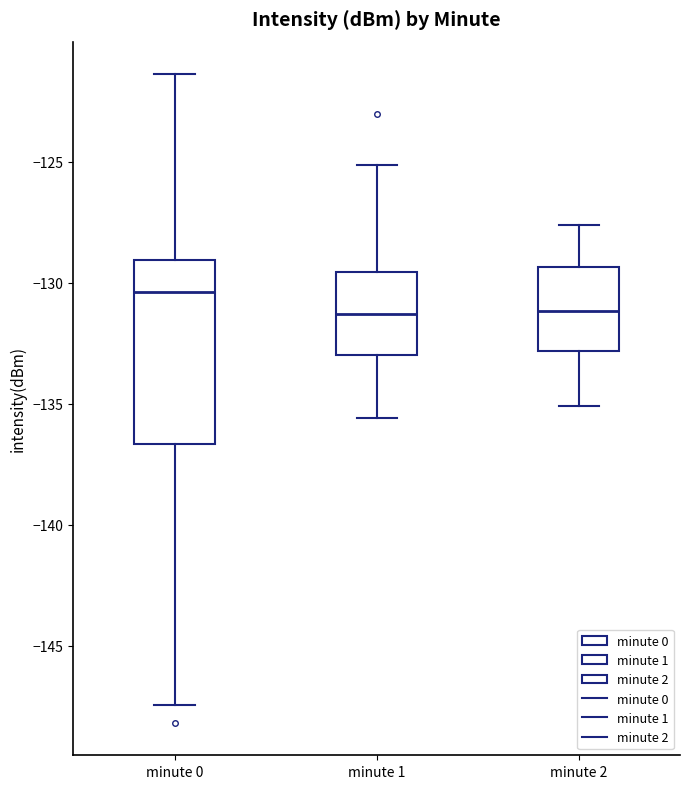

Reading left to right, transcribe this box plot: for each box, give where its median line is, the range the box spans, and where its two whiskers end, as read against the y-axis. The values are not printed on the chart, so give them approximately, as read against the axis.

minute 0: median -130.5, box -136.5 to -129.0, whiskers -147.5 to -121.5
minute 1: median -131.5, box -133.0 to -129.5, whiskers -135.5 to -125.0
minute 2: median -131.0, box -133.0 to -129.5, whiskers -135.0 to -127.5